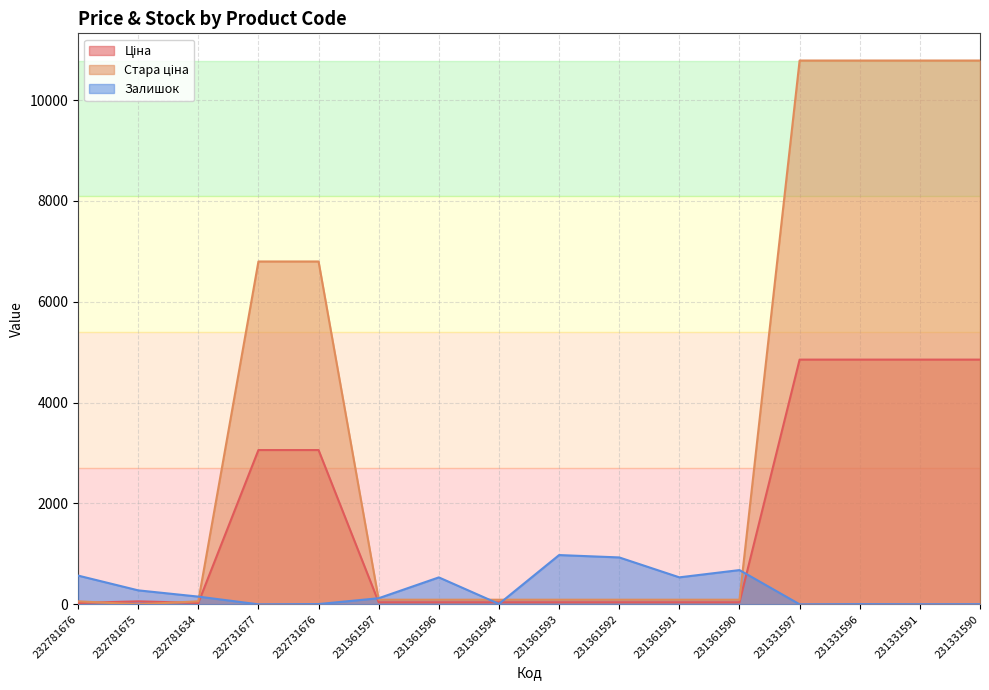

At which category is the sum across all series the highest?

231331596